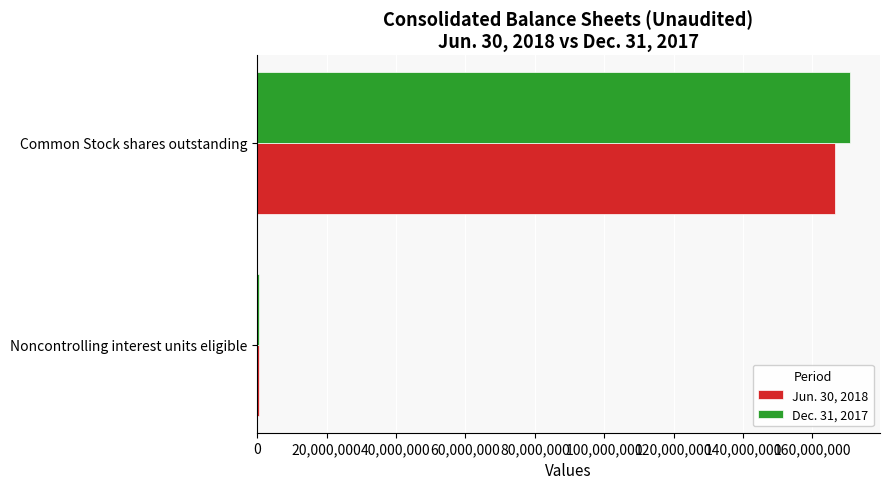

Is the value of Jun. 30, 2018 at Common Stock shares outstanding greater than the value of Dec. 31, 2017 at Common Stock shares outstanding?

No